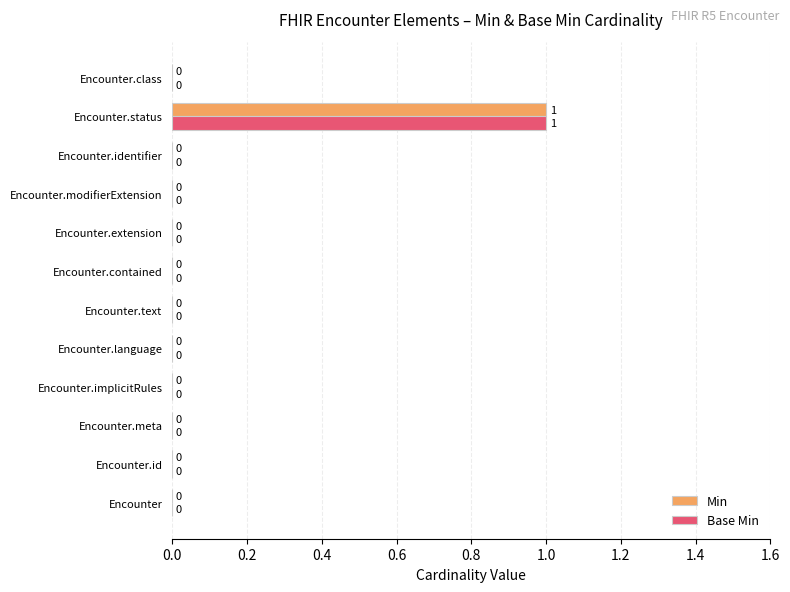

Is it true that Min equals 0 at Encounter.text?

True